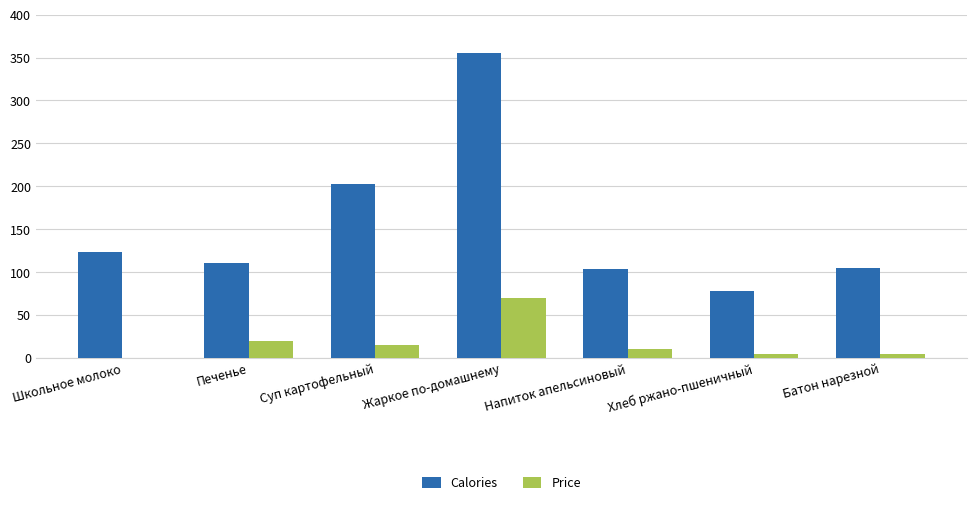

The Calories series shows 104 at Напиток апельсиновый. True or false?

True